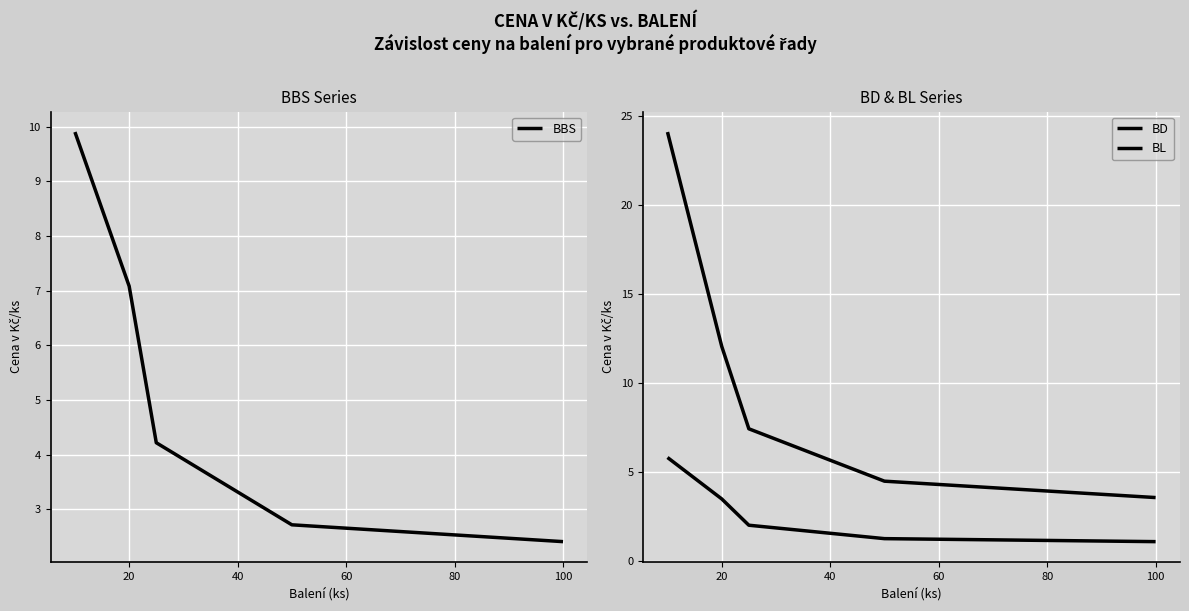

The BBS series shows 2.4 at 100. True or false?

True